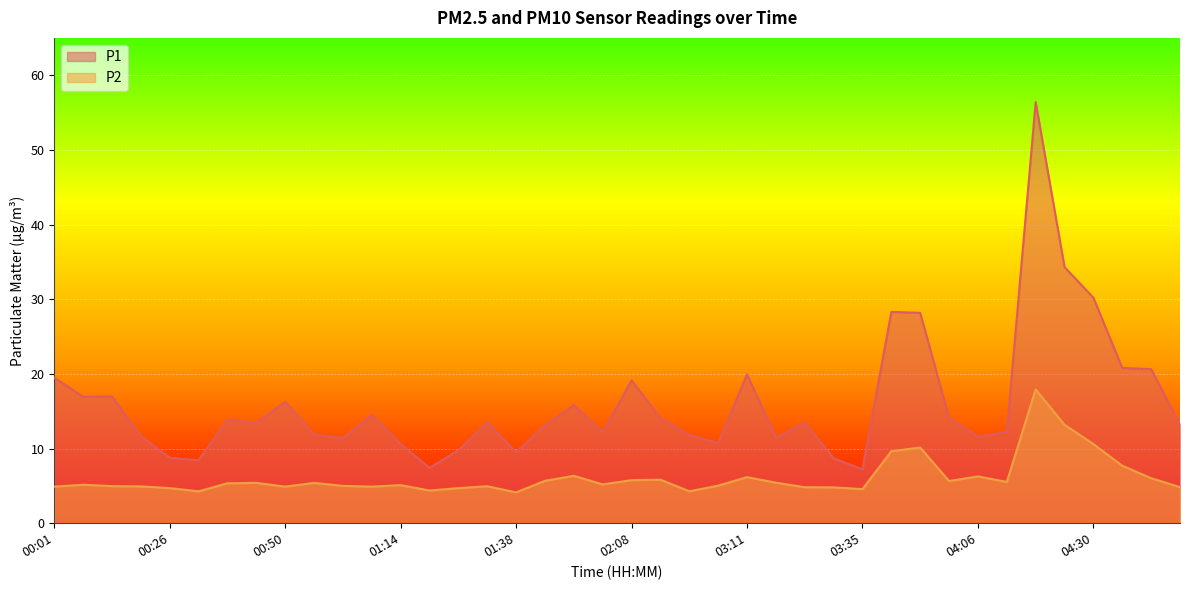

How many data points in P2 are above 5?

23